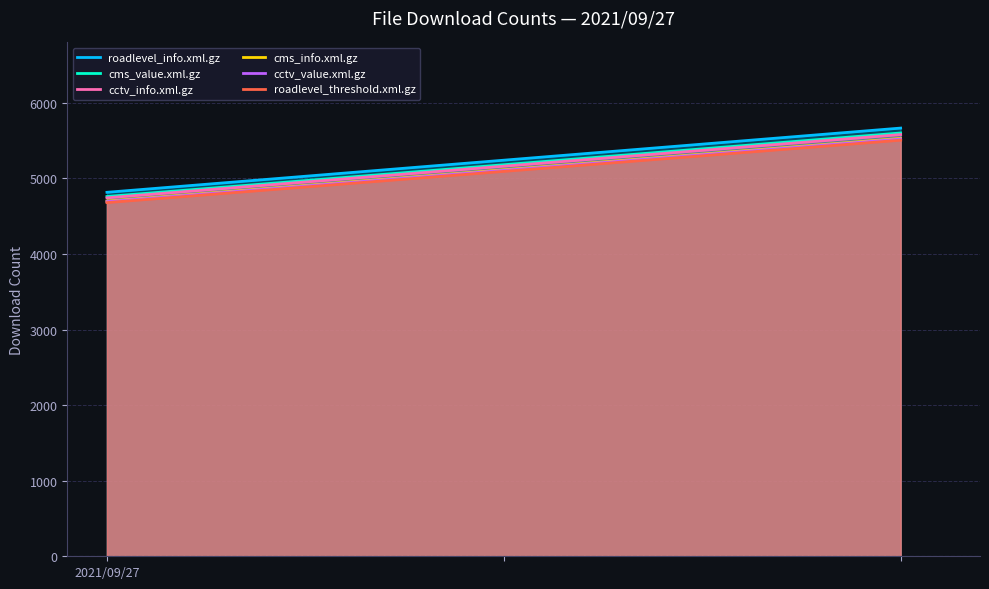

Which series has the widest spread of values?

roadlevel_info.xml.gz